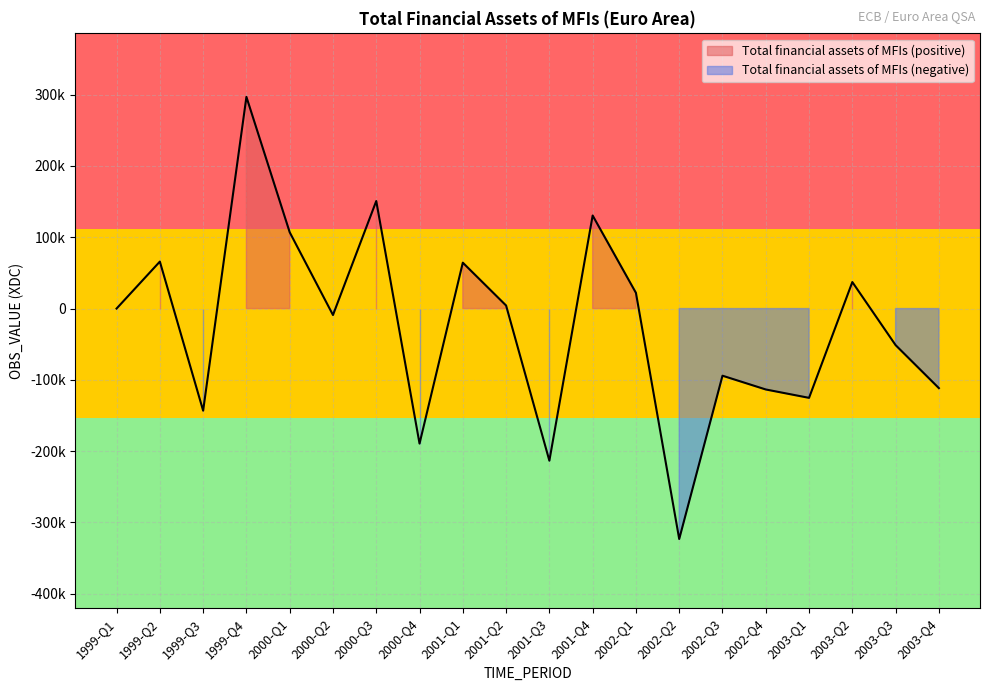

List the labels in order of value, smallest first.

2002-Q2, 2001-Q3, 2000-Q4, 1999-Q3, 2003-Q1, 2002-Q4, 2003-Q4, 2002-Q3, 2003-Q3, 2000-Q2, 1999-Q1, 2001-Q2, 2002-Q1, 2003-Q2, 2001-Q1, 1999-Q2, 2000-Q1, 2001-Q4, 2000-Q3, 1999-Q4